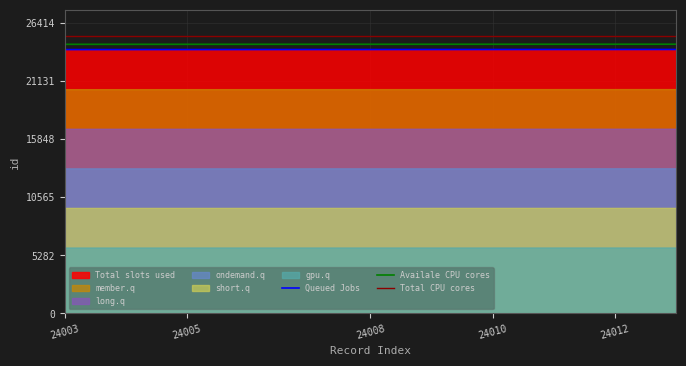

Which category has the highest value across all series?

24013